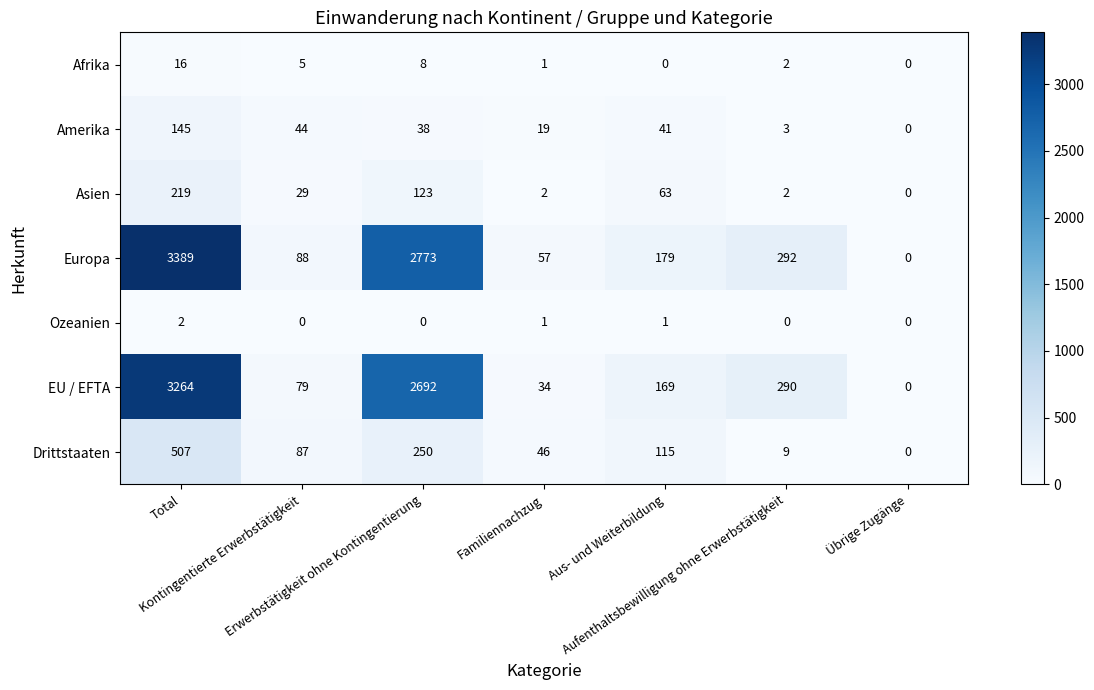

What is the greatest value displayed?

3389